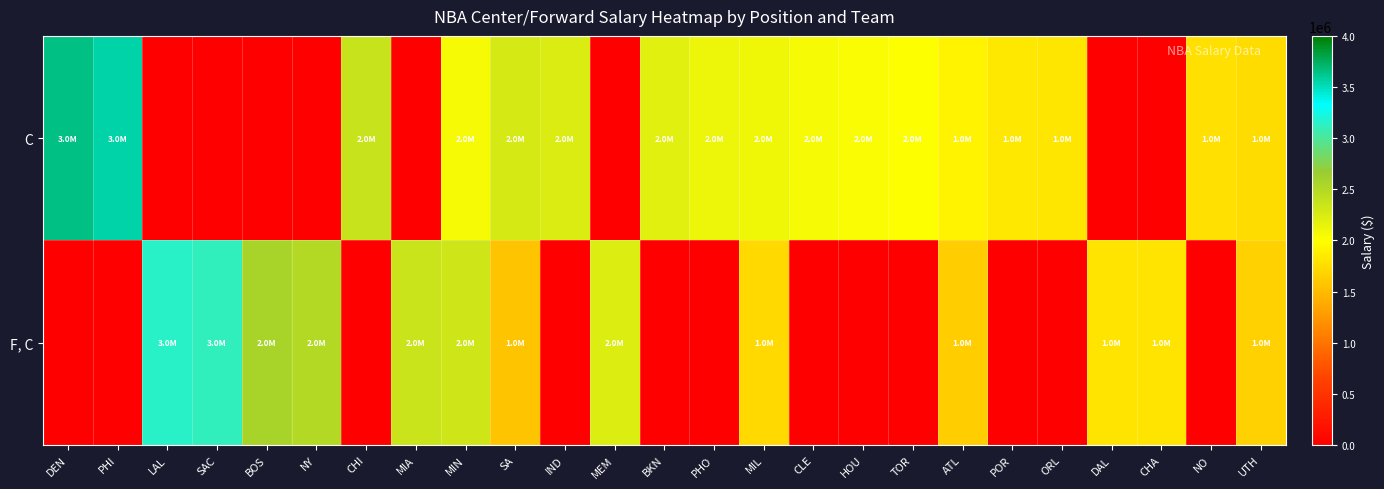

Count the number of data series in this chart.

2